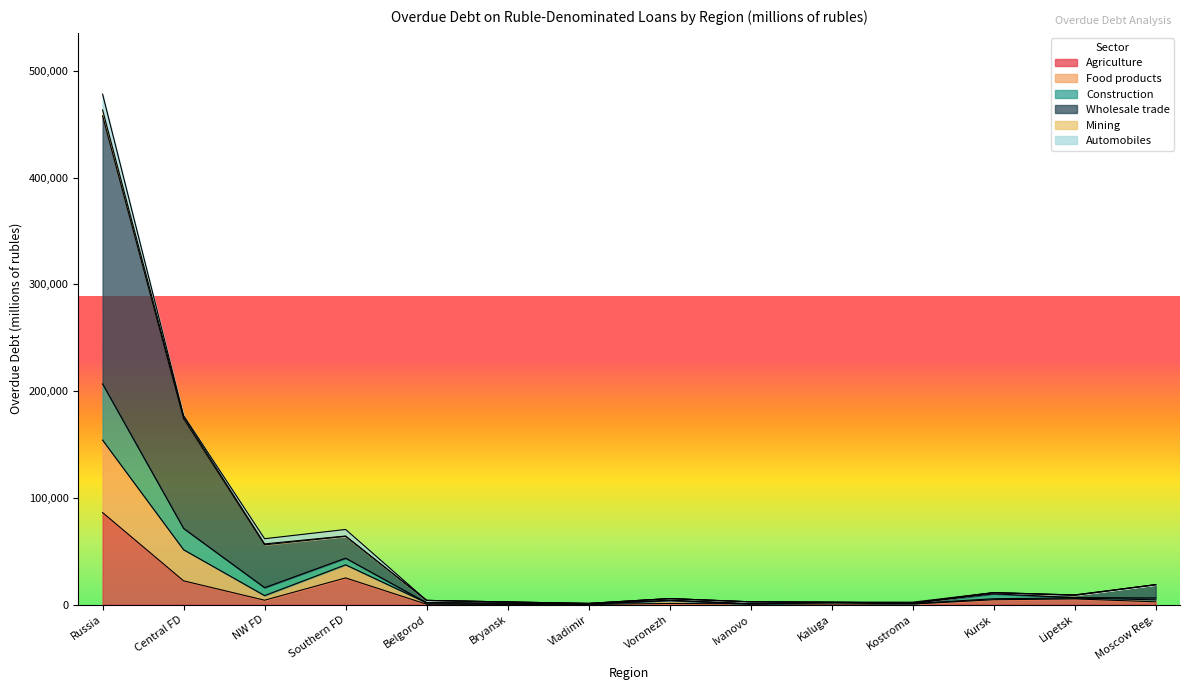

What is the highest value of the Agriculture series?

86227